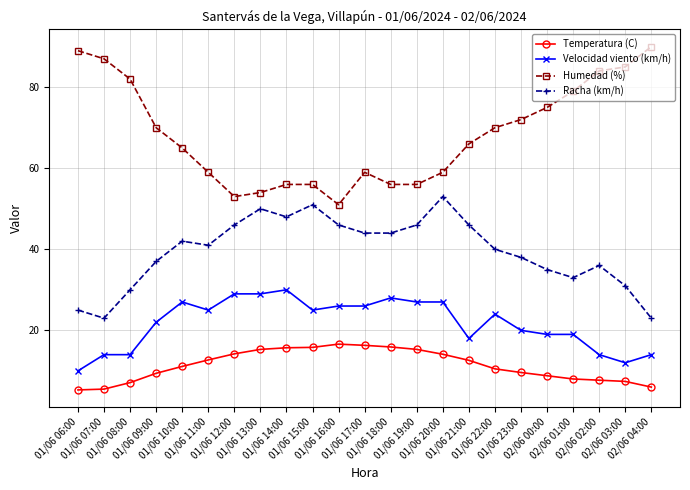

Rank the series by their average value, from lowest to highest.

Temperatura (C), Velocidad viento (km/h), Racha (km/h), Humedad (%)